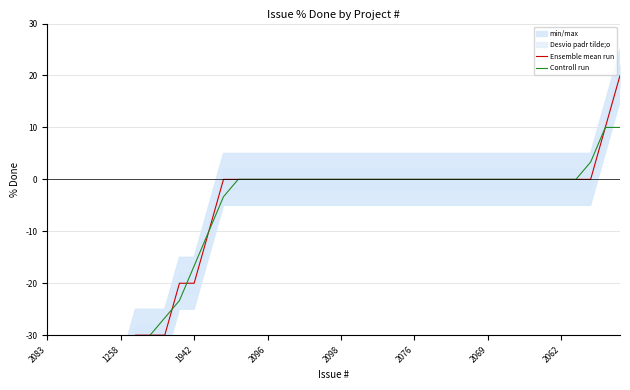

The Ensemble mean run series shows -50.0 at 2083. True or false?

True